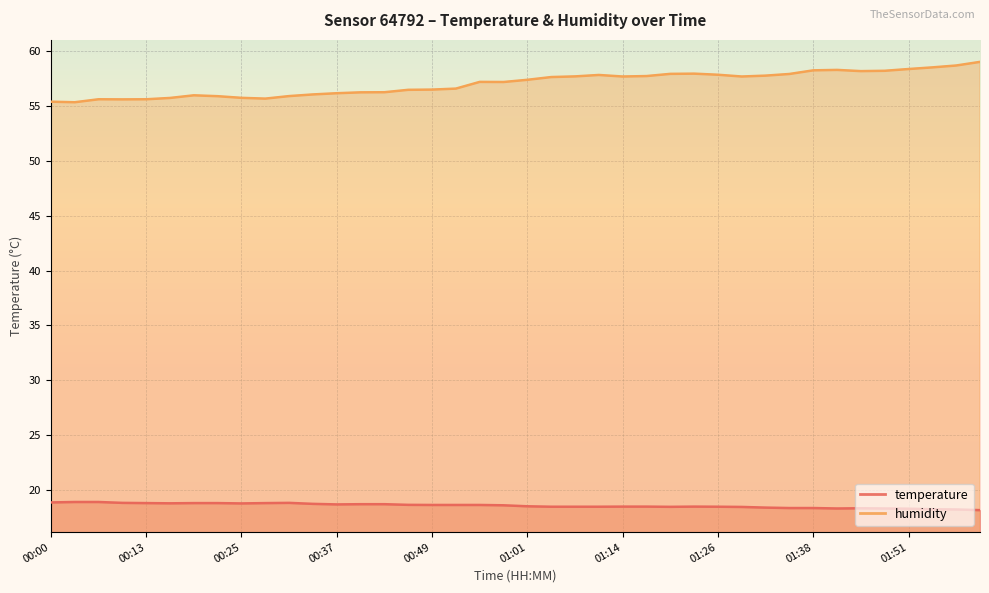

What is the smallest value displayed?

18.2